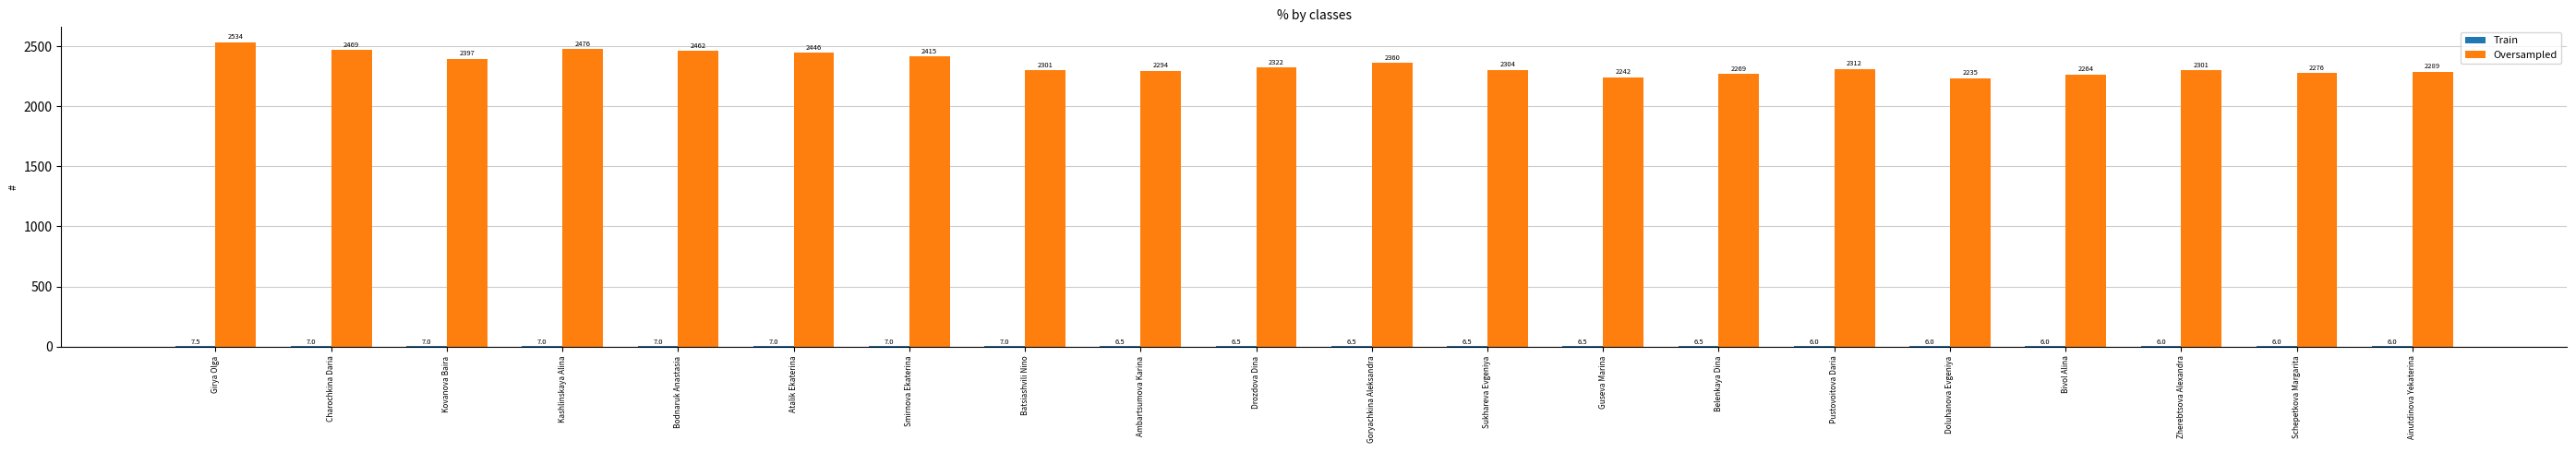

Which series has the largest total across all categories?

Oversampled